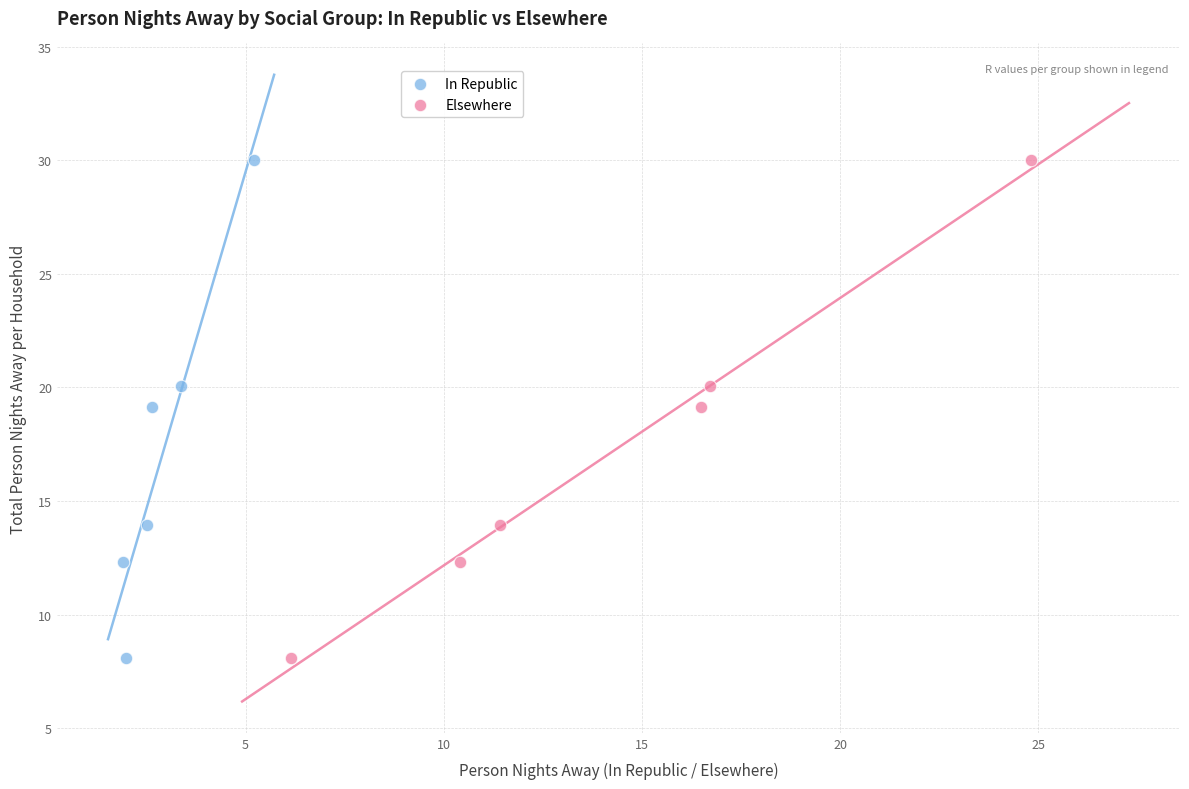

What are all the series names shown in the legend?

In Republic, Elsewhere